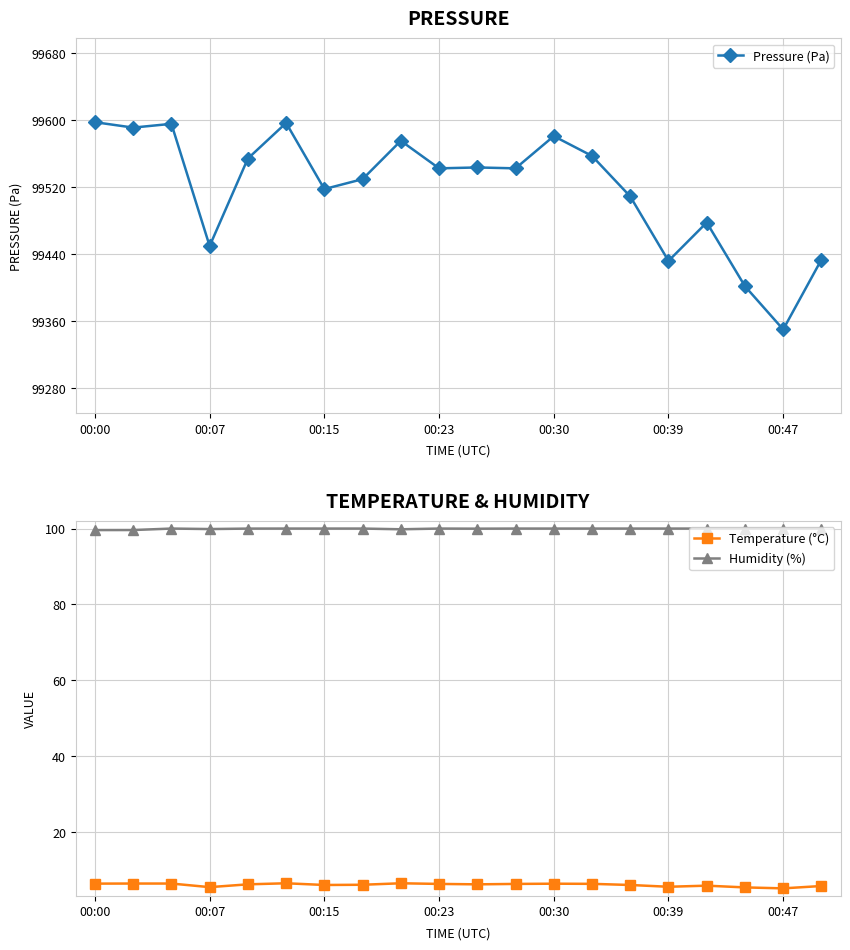

Rank the series by their maximum value, from highest to lowest.

Pressure (Pa), Humidity (%), Temperature (°C)